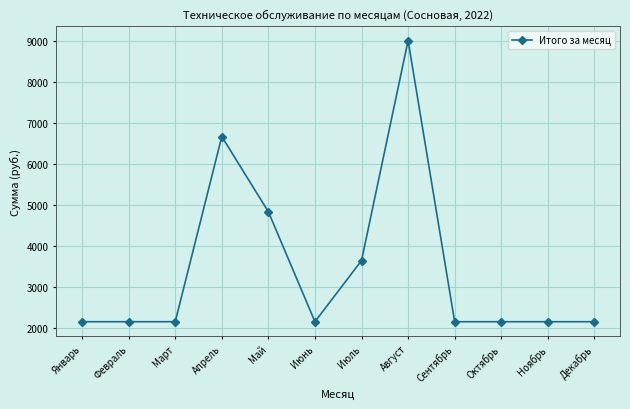

What is the smallest value displayed?

2158.9